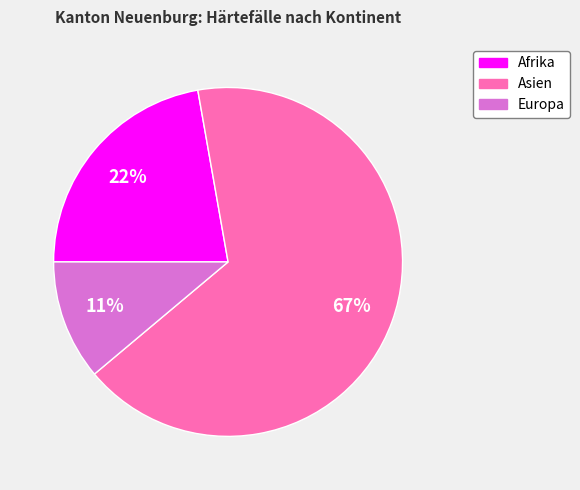

The Asien slice represents 78% of the pie. True or false?

False